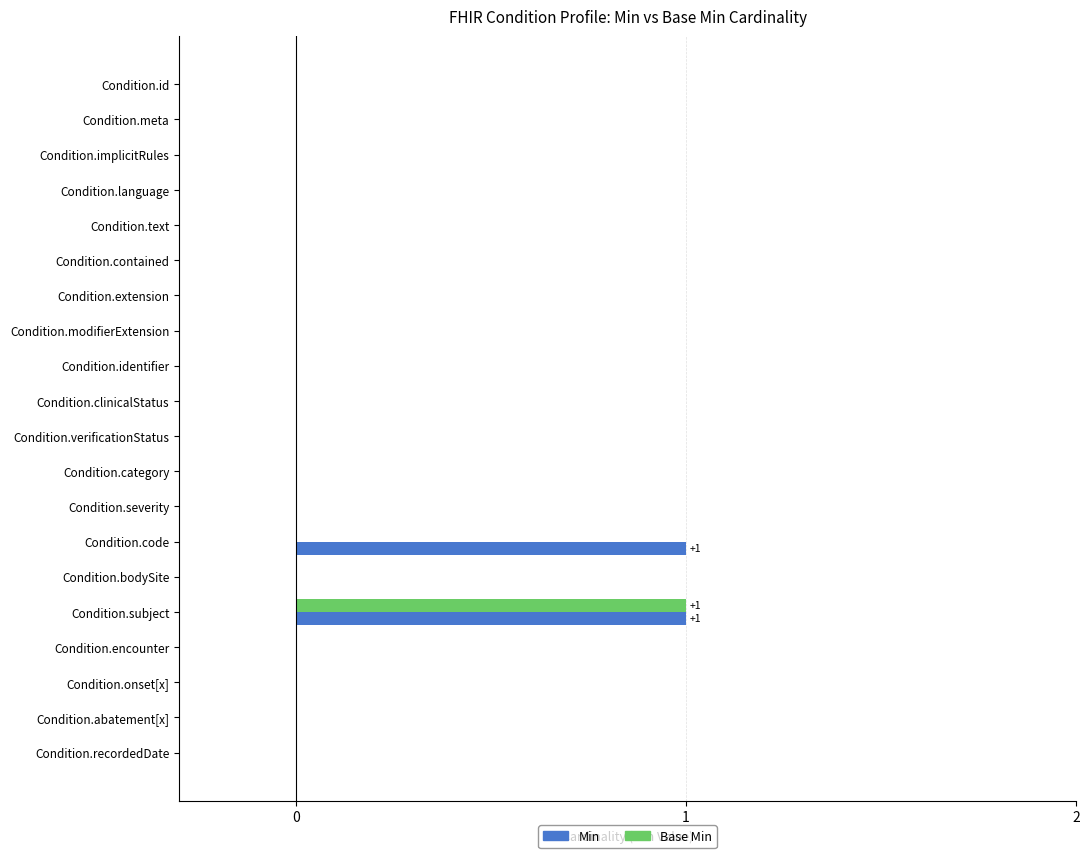

Count the number of data series in this chart.

2